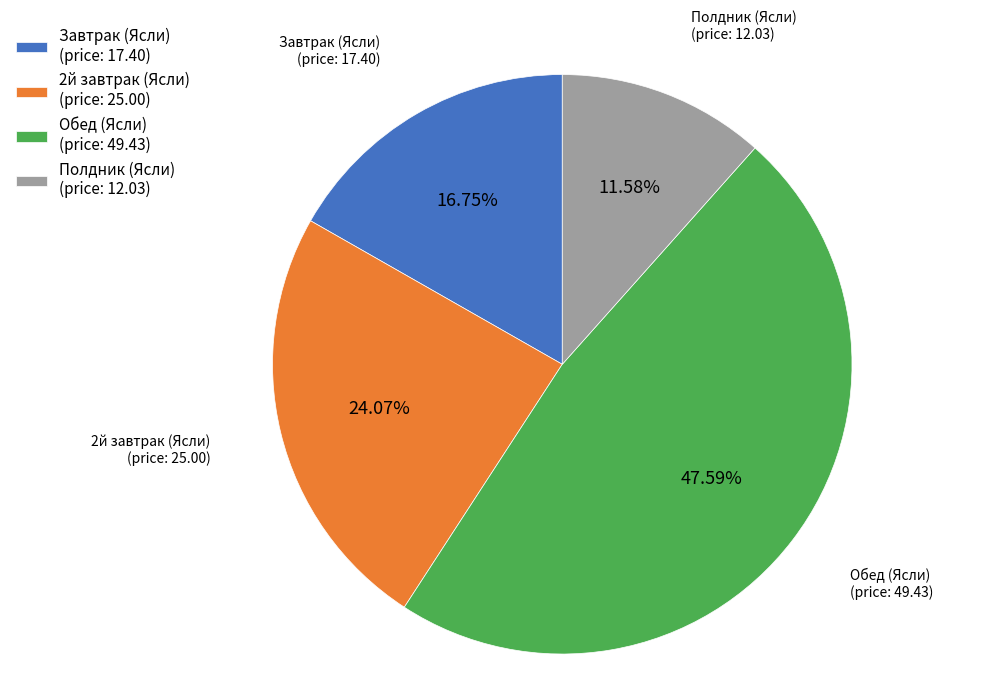

Does any single category account for the majority?

No